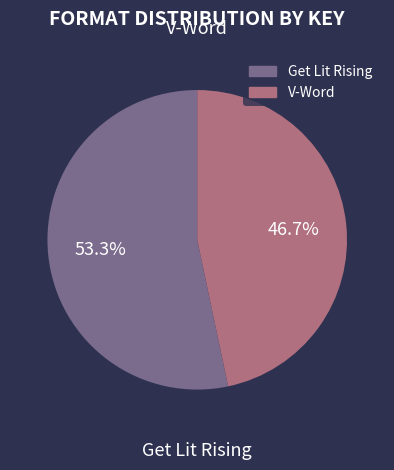

What is the ratio of the value at V-Word to the value at Get Lit Rising?

0.9